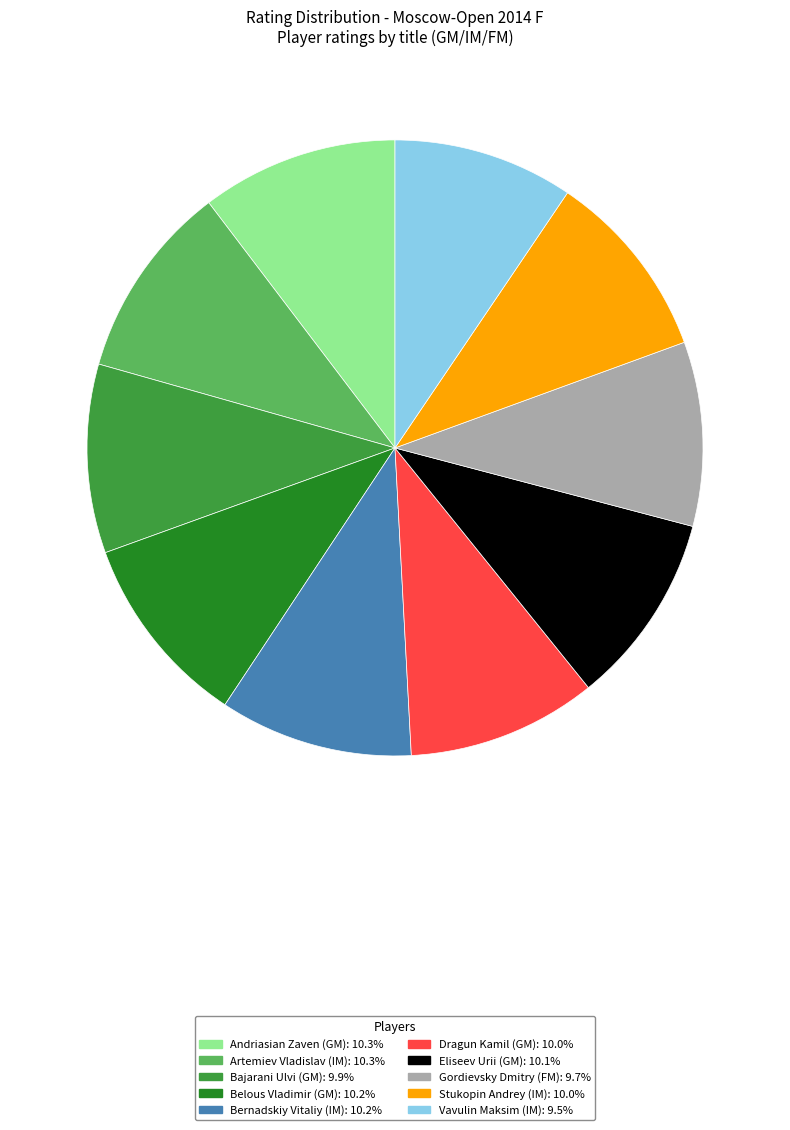

Does Bajarani Ulvi (GM): 9.9% account for over 50% of the chart?

No